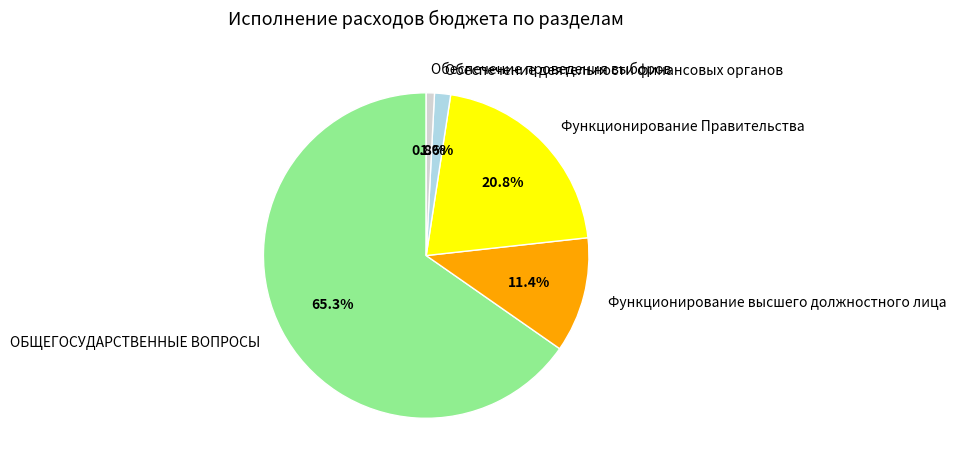

Is it true that Обеспечение проведения выборов is 1% of the pie?

True